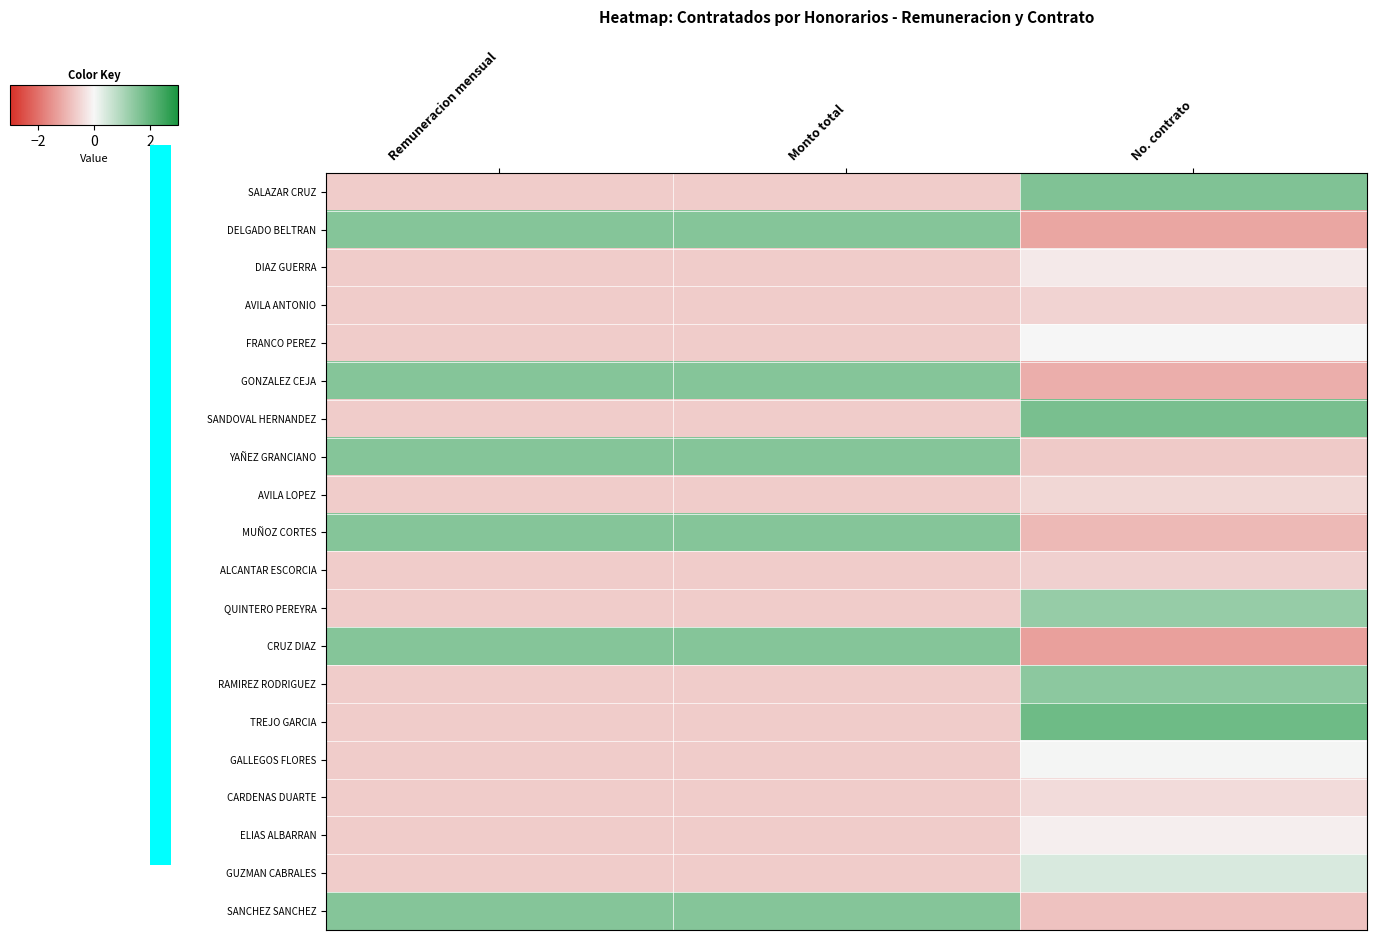

Reading left to right, what are all the values shown in this chart?

SALAZAR CRUZ: Remuneracion mensual=-0.7	Monto total=-0.7	No. contrato=1.6
DELGADO BELTRAN: Remuneracion mensual=1.5	Monto total=1.5	No. contrato=-1.2
DIAZ GUERRA: Remuneracion mensual=-0.7	Monto total=-0.7	No. contrato=-0.2
AVILA ANTONIO: Remuneracion mensual=-0.7	Monto total=-0.7	No. contrato=-0.5
FRANCO PEREZ: Remuneracion mensual=-0.7	Monto total=-0.7	No. contrato=-0.0
GONZALEZ CEJA: Remuneracion mensual=1.5	Monto total=1.5	No. contrato=-1.1
SANDOVAL HERNANDEZ: Remuneracion mensual=-0.7	Monto total=-0.7	No. contrato=1.7
YAÑEZ GRANCIANO: Remuneracion mensual=1.5	Monto total=1.5	No. contrato=-0.7
AVILA LOPEZ: Remuneracion mensual=-0.7	Monto total=-0.7	No. contrato=-0.5
MUÑOZ CORTES: Remuneracion mensual=1.5	Monto total=1.5	No. contrato=-0.9
ALCANTAR ESCORCIA: Remuneracion mensual=-0.7	Monto total=-0.7	No. contrato=-0.6
QUINTERO PEREYRA: Remuneracion mensual=-0.7	Monto total=-0.7	No. contrato=1.3
CRUZ DIAZ: Remuneracion mensual=1.5	Monto total=1.5	No. contrato=-1.3
RAMIREZ RODRIGUEZ: Remuneracion mensual=-0.7	Monto total=-0.7	No. contrato=1.4
TREJO GARCIA: Remuneracion mensual=-0.7	Monto total=-0.7	No. contrato=1.8
GALLEGOS FLORES: Remuneracion mensual=-0.7	Monto total=-0.7	No. contrato=0.0
CARDENAS DUARTE: Remuneracion mensual=-0.7	Monto total=-0.7	No. contrato=-0.4
ELIAS ALBARRAN: Remuneracion mensual=-0.7	Monto total=-0.7	No. contrato=-0.1
GUZMAN CABRALES: Remuneracion mensual=-0.7	Monto total=-0.7	No. contrato=0.4
SANCHEZ SANCHEZ: Remuneracion mensual=1.5	Monto total=1.5	No. contrato=-0.8